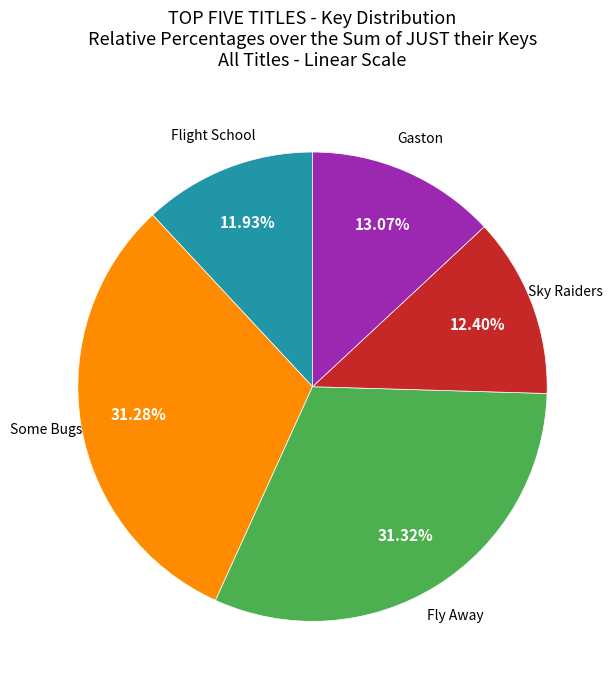

Does any single category account for the majority?

No